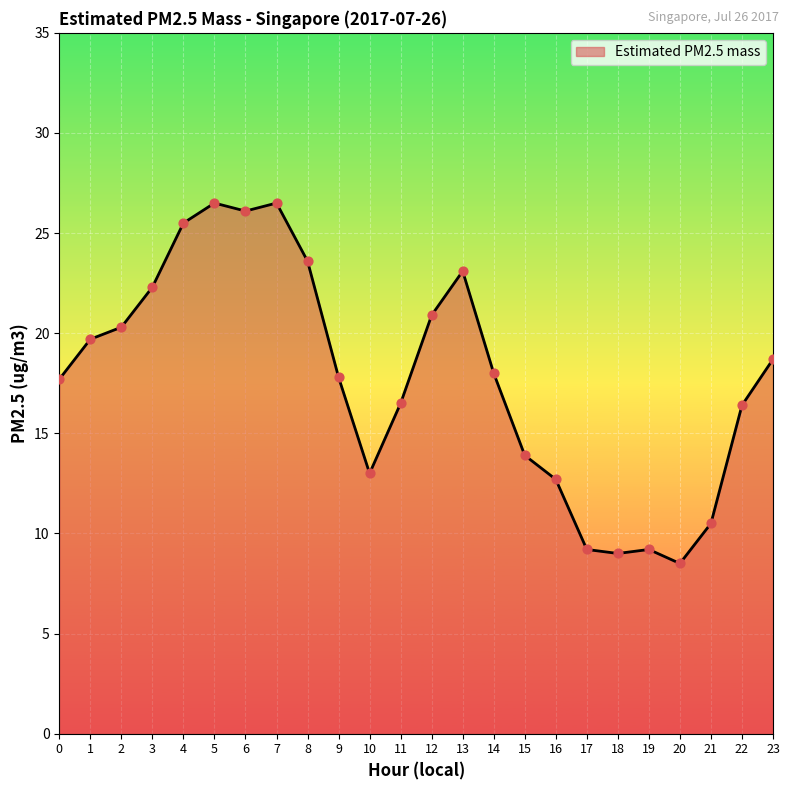

Which has a higher value, 10 or 22?

22